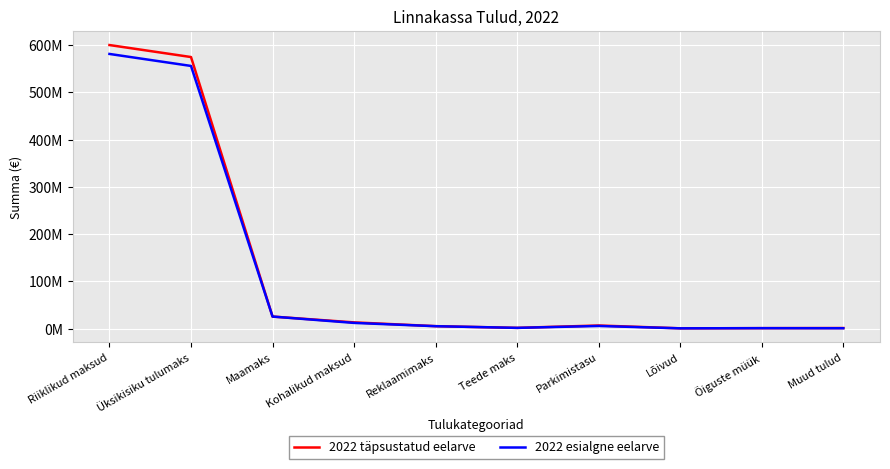

What is the maximum value shown in the chart?

600243000